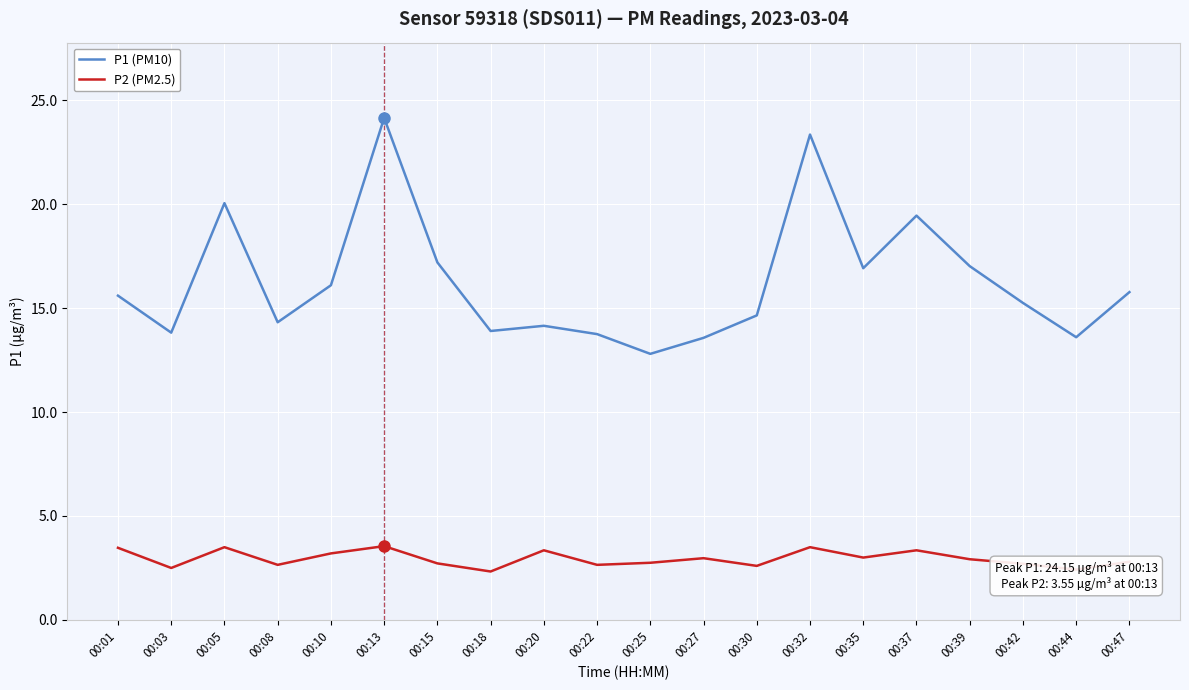

What are all the series names shown in the legend?

P1 (PM10), P2 (PM2.5)